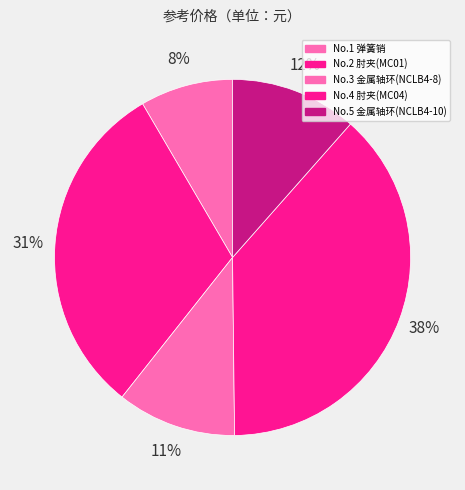

Count the number of slices in the pie.

5